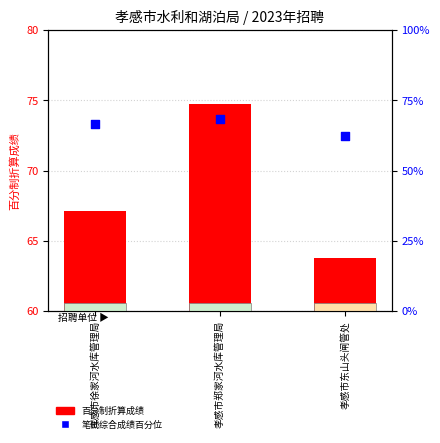

At which category is the sum across all series the highest?

孝感市郑家河水库管理局